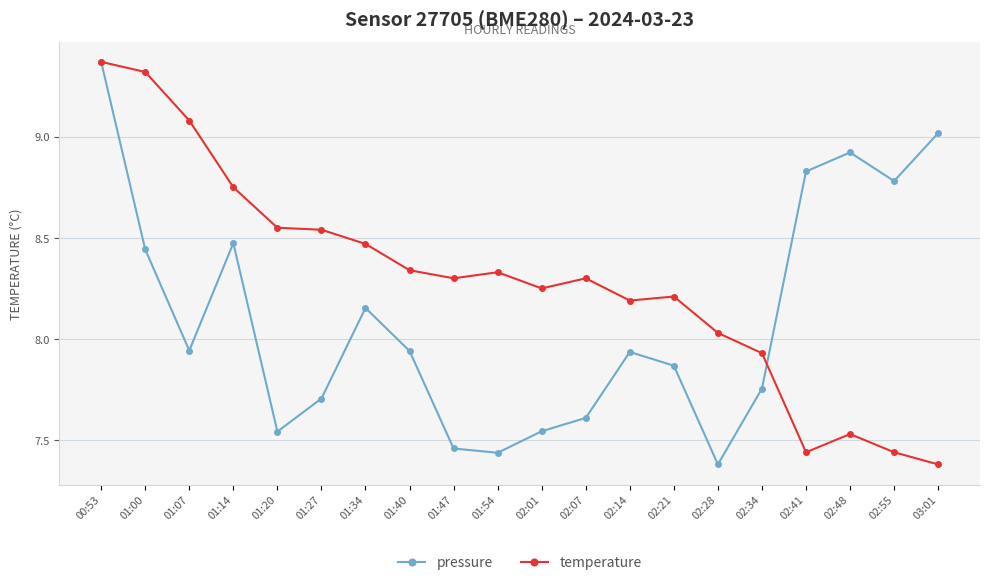

Rank the series at 01:47 from lowest to highest value.

pressure, temperature